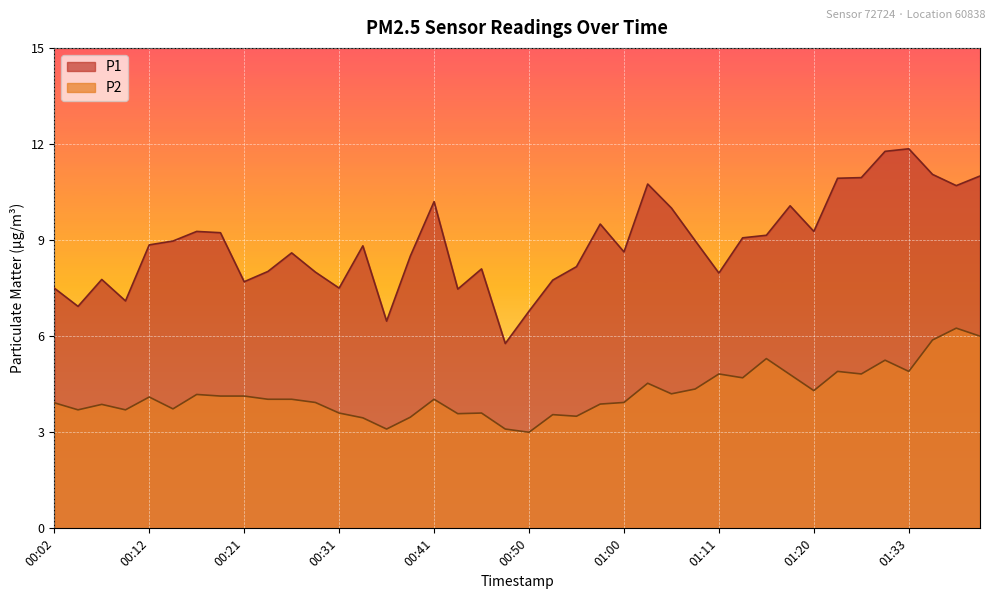

What is the total value across all series at 00:14?

12.7